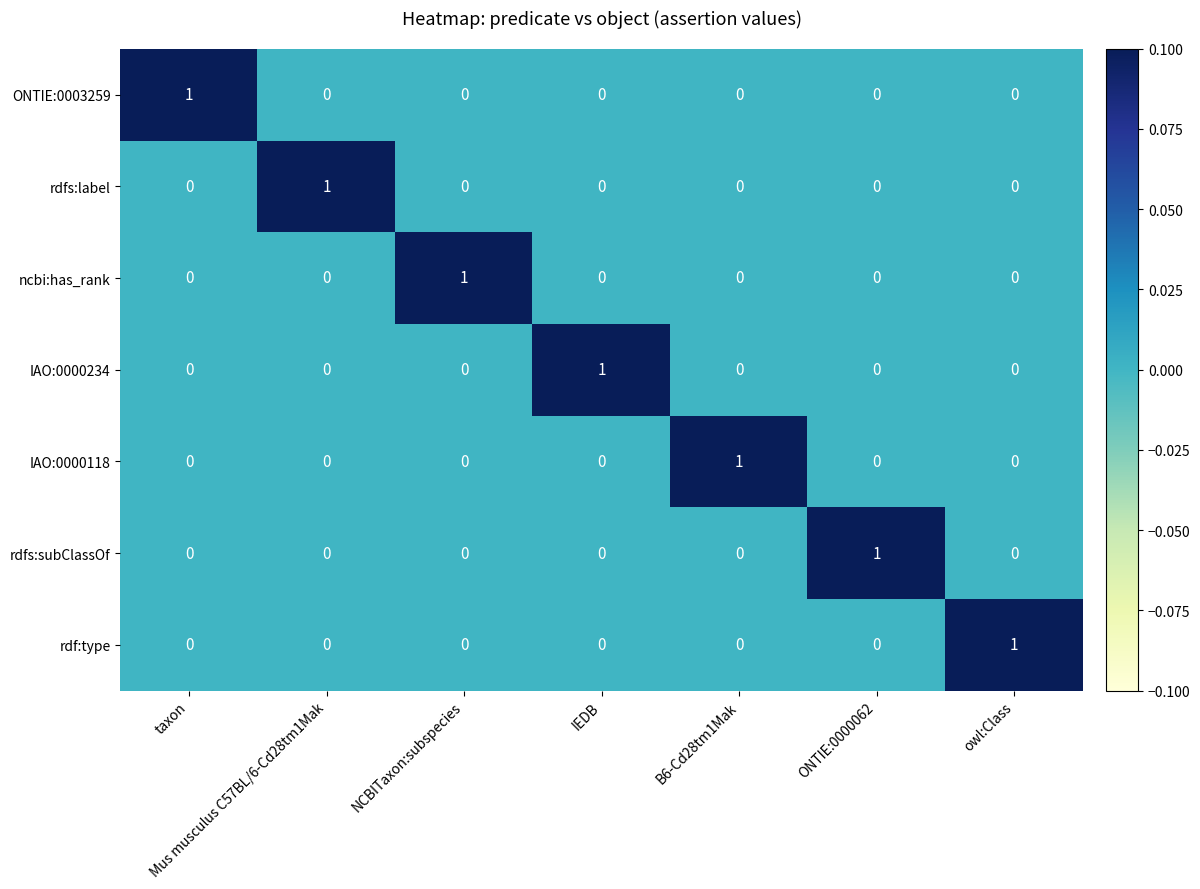

True or false: rdfs:label has a value of -1 at ONTIE:0000062.

False